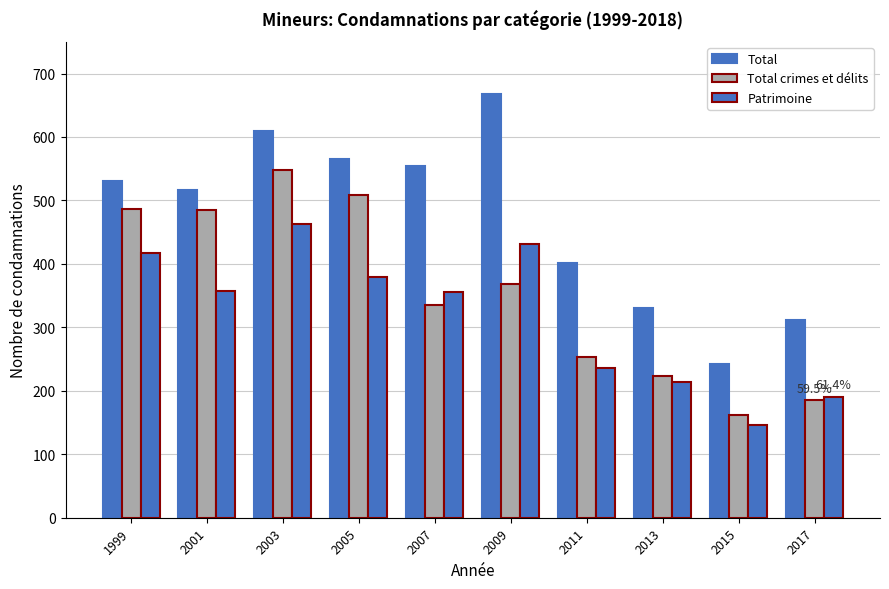

How many groups of bars are there?

10